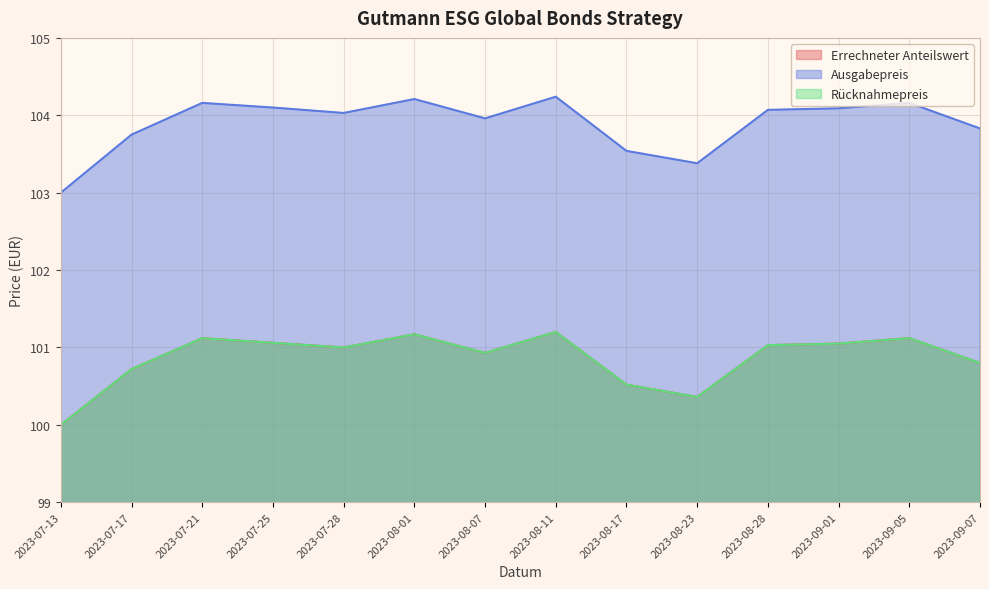

What is the sum of the Rücknahmepreis values at 2023-08-11 and 2023-08-28?

202.2